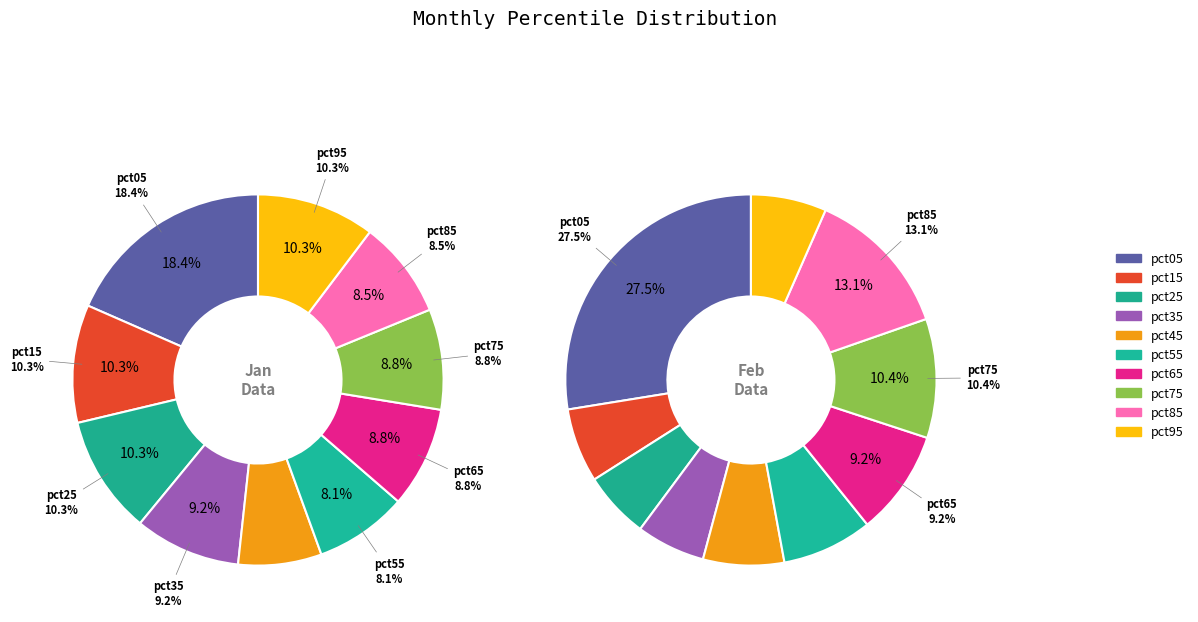

Count the number of slices in the pie.

10